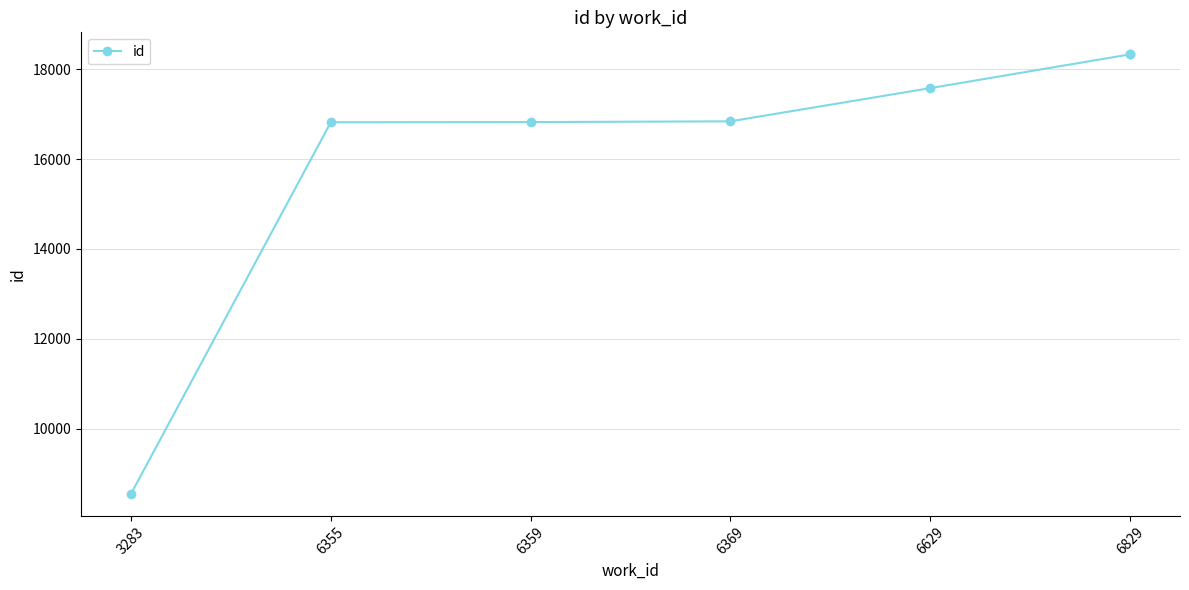

What is the approximate value at 6829, to the nearest 50?

18350